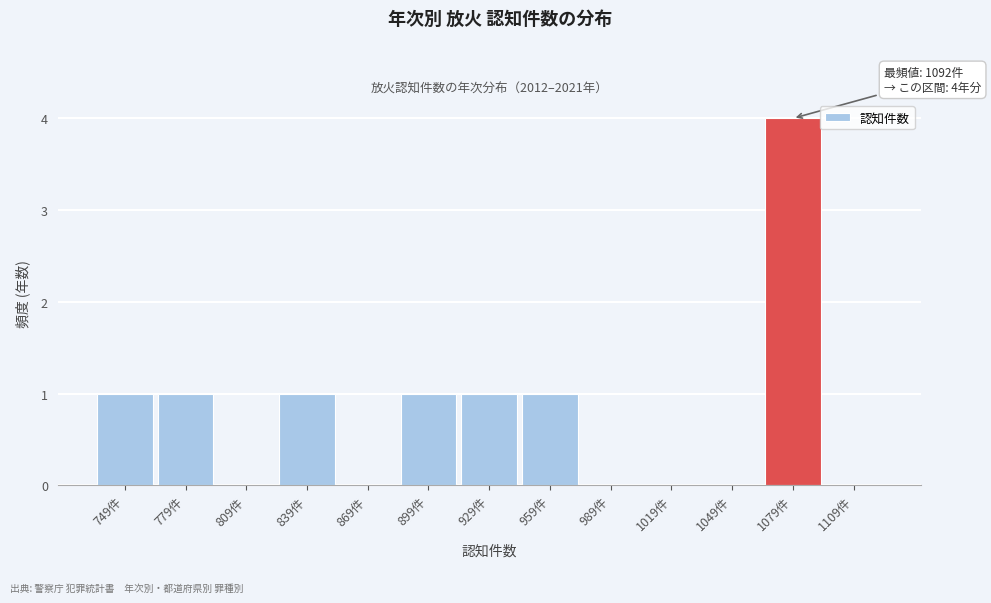

Over which range of the x-axis is the bar tallest?

1064 to 1094